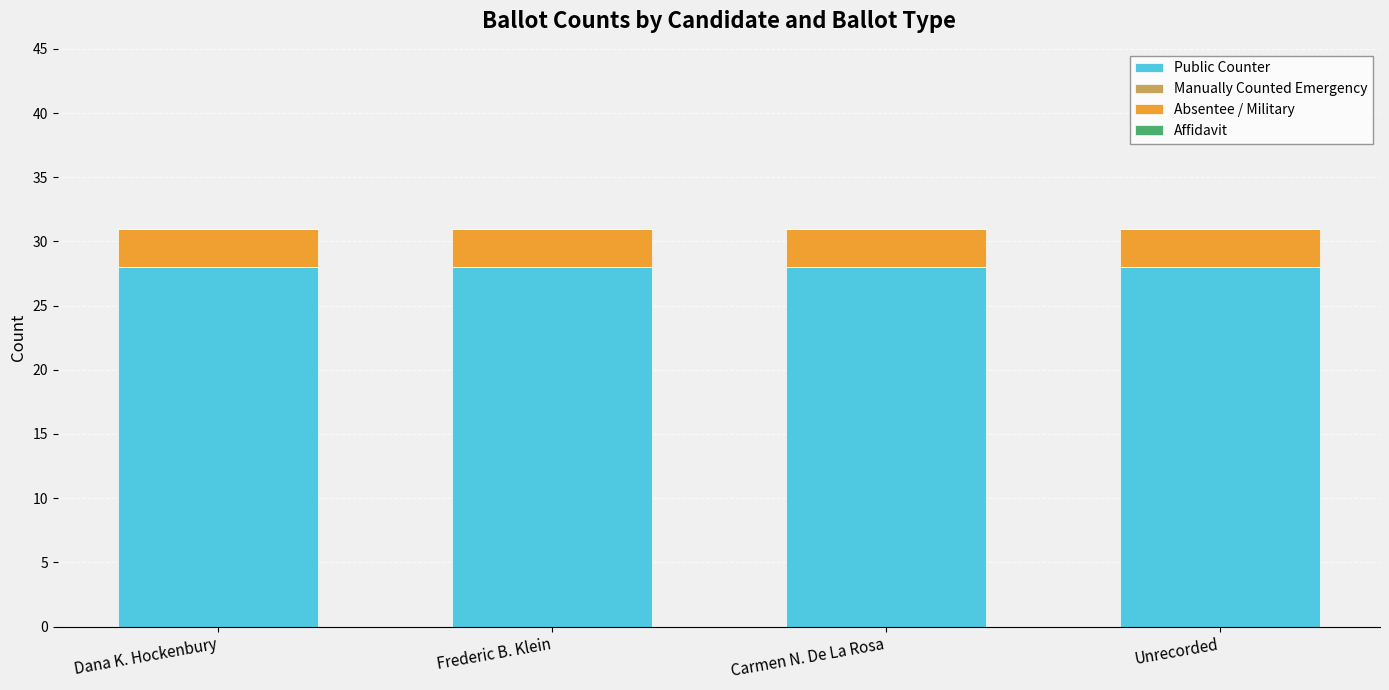

What is the average value of the Public Counter series?

28